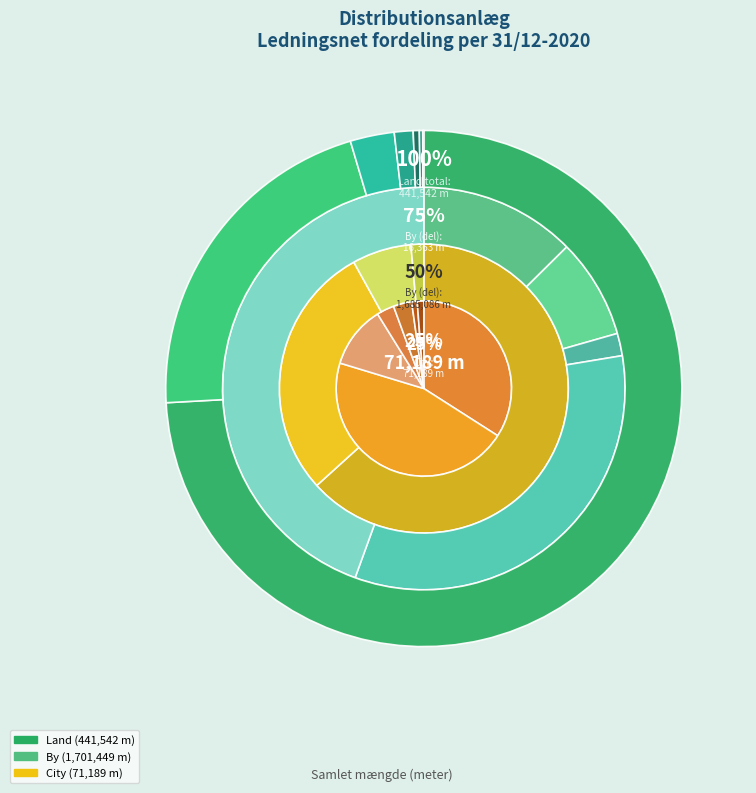

What percentage is NOT represented by Ø 1200-1600 mm (By)?

99.7%